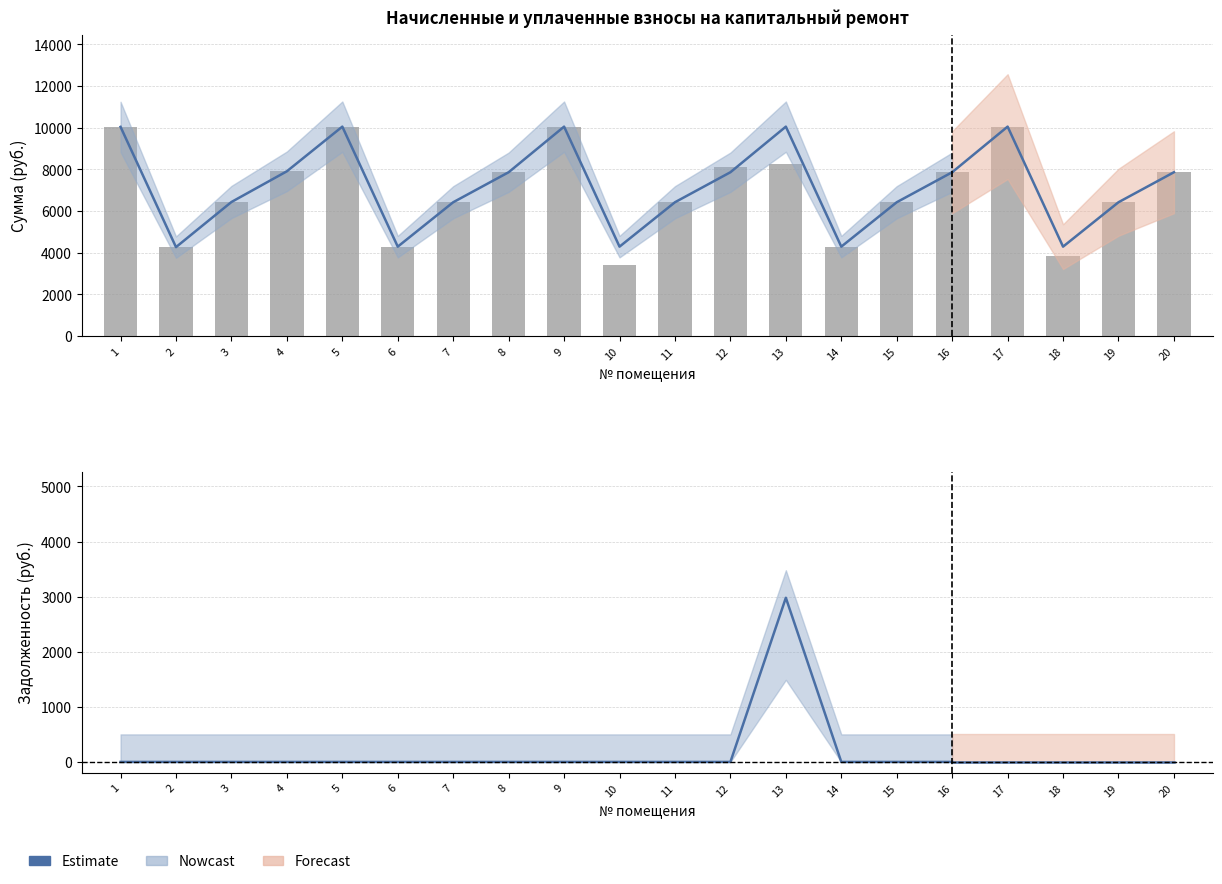

Rank the series by their maximum value, from lowest to highest.

задолженность, начислено, уплачено